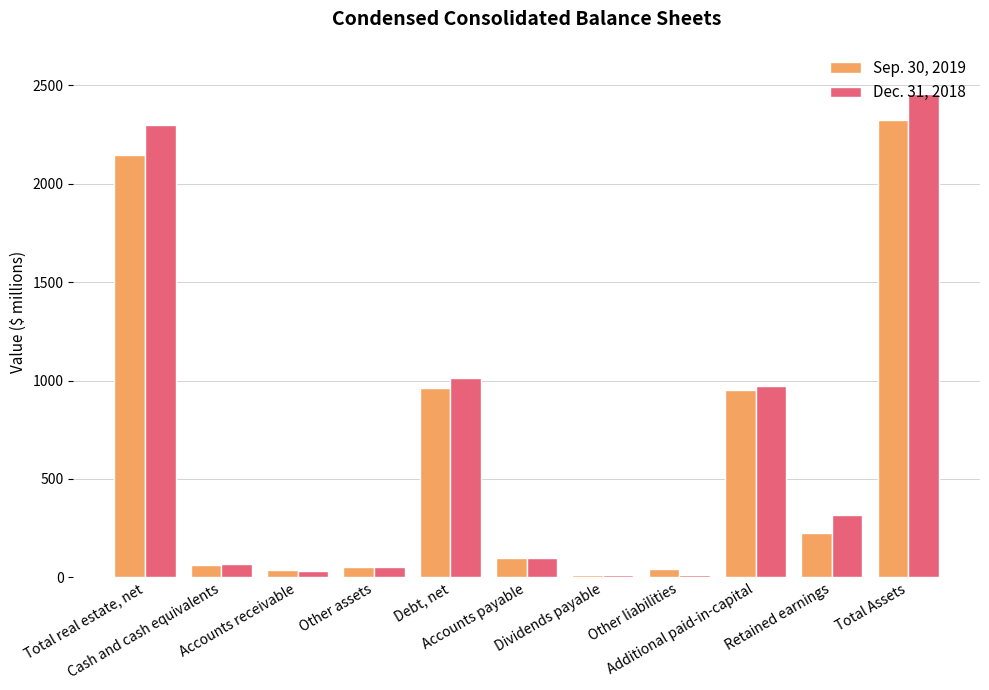

What is the label of the 3rd bar from the left?

Accounts receivable